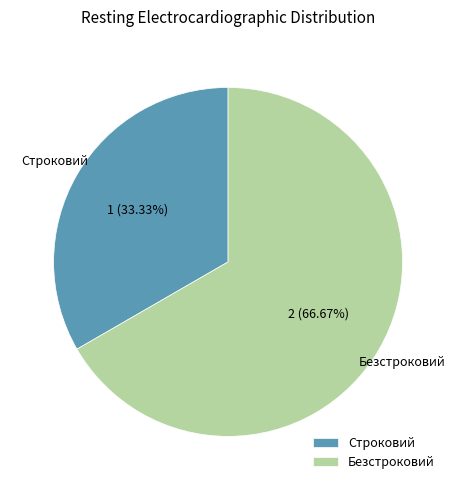

To the nearest percent, what portion does Строковий represent?

33%